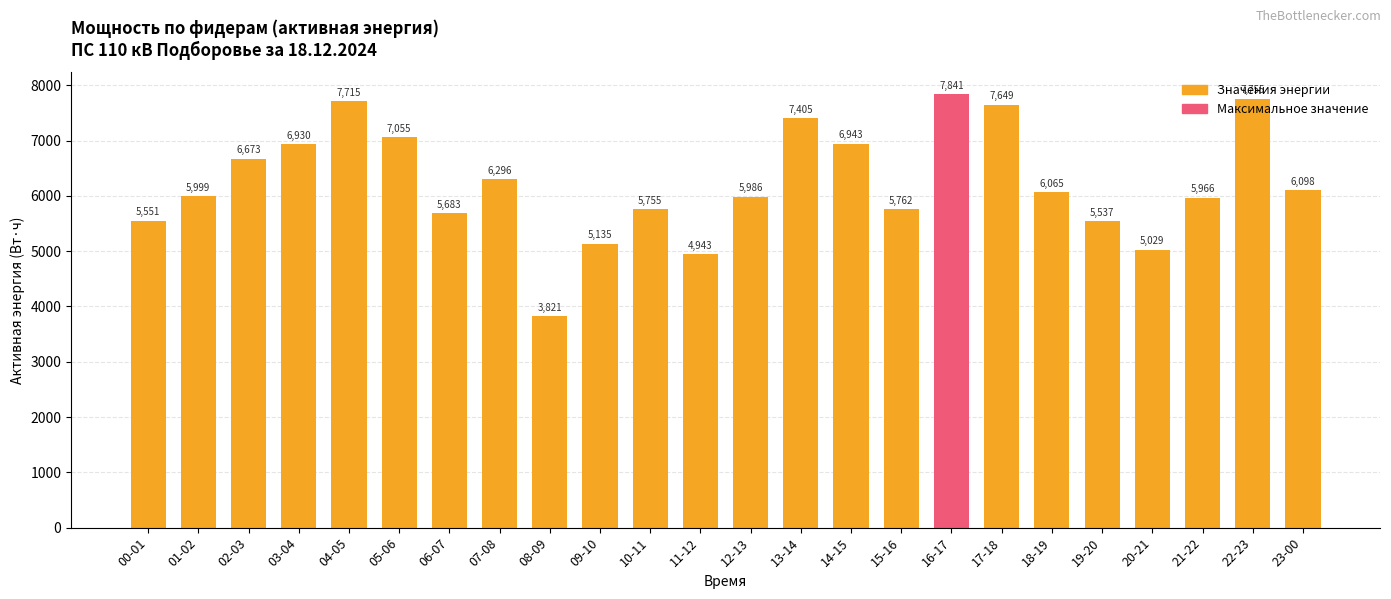

What is the change in value from 11-12 to 12-13?

+1042.8